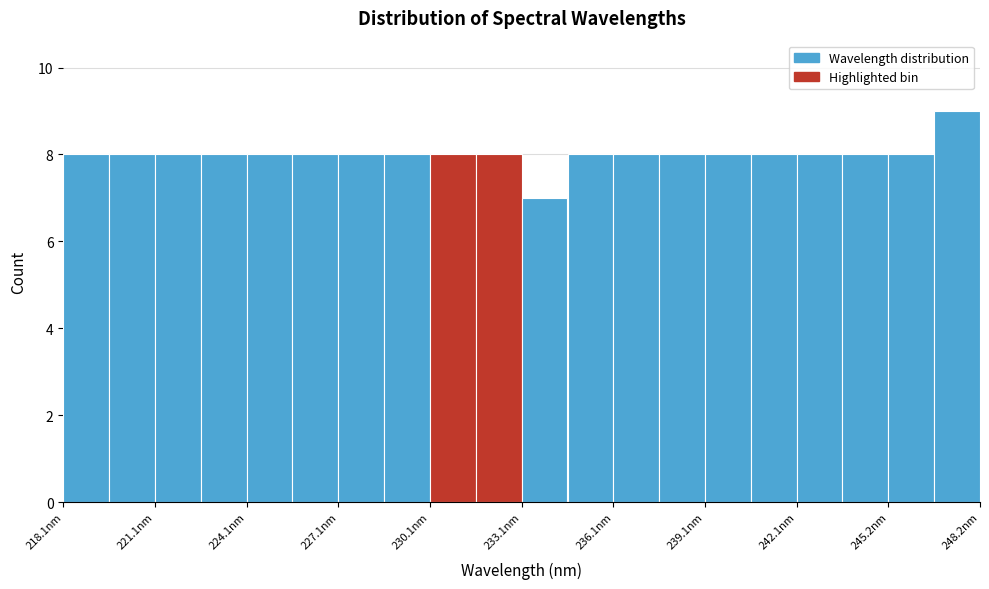

Around what value on the x-axis is the tallest bar? Give the approximate position of its centre, as read against the axis.

247.5